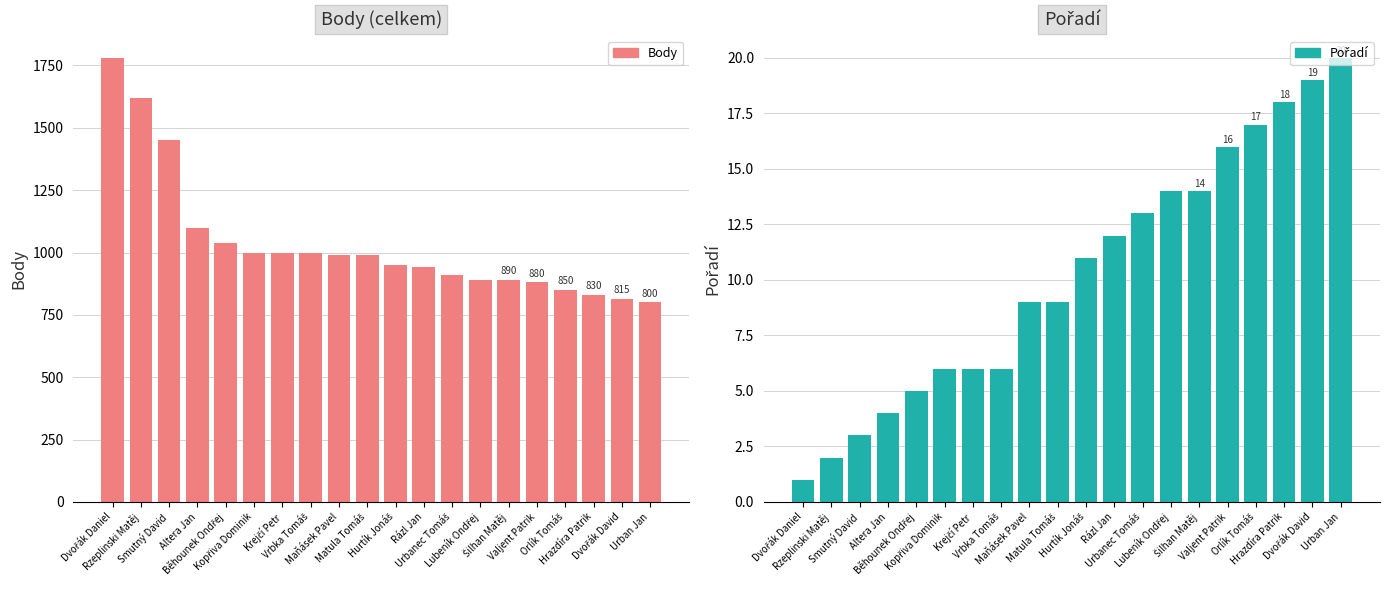

Reading left to right, extract all data points from this chart.

Body: 1780	1620	1450	1100	1040	1000	1000	1000	990	990	950	940	910	890	890	880	850	830	815	800
Pořadí: 1	2	3	4	5	6	6	6	9	9	11	12	13	14	14	16	17	18	19	20